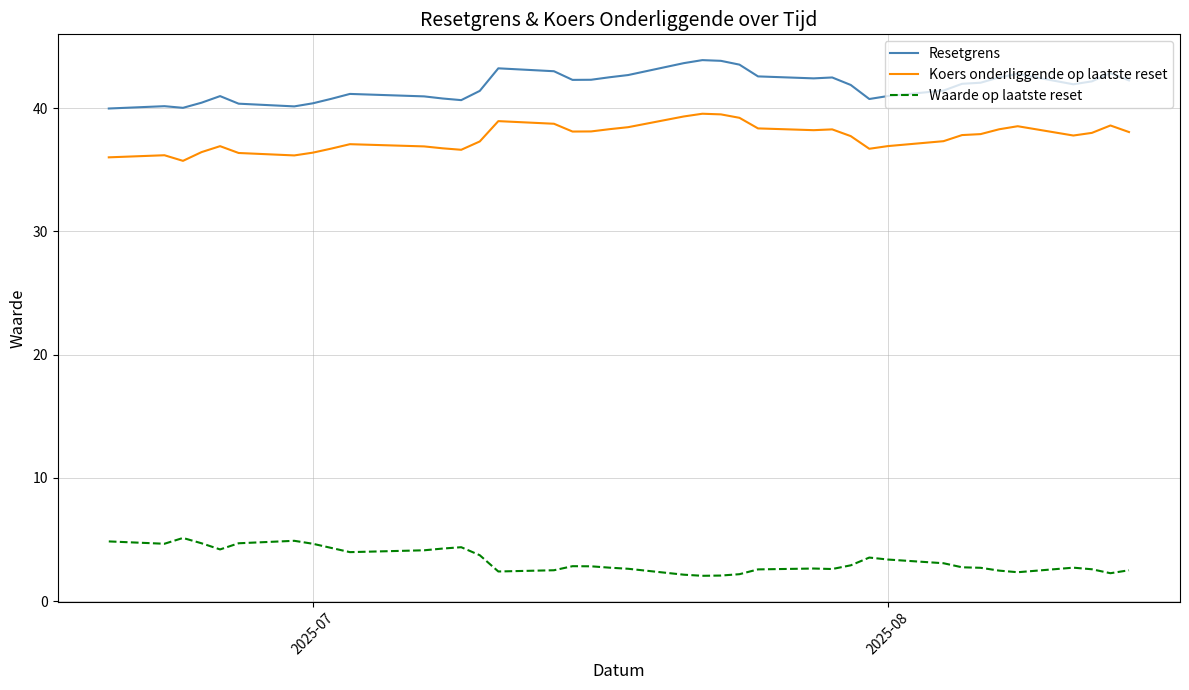

Which series has the largest total across all categories?

Resetgrens